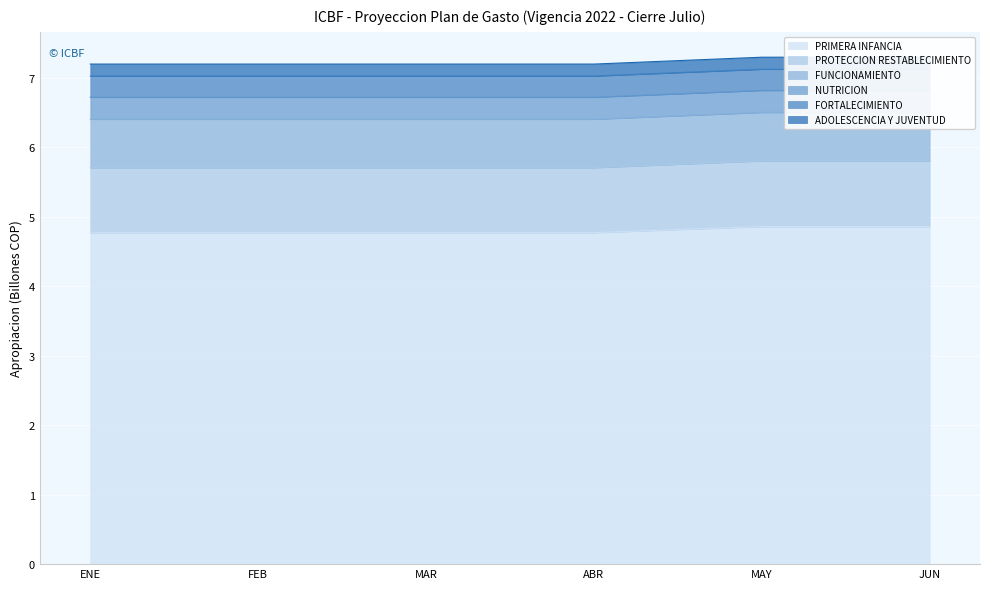

True or false: PRIMERA INFANCIA and ADOLESCENCIA Y JUVENTUD cross at least once.

False